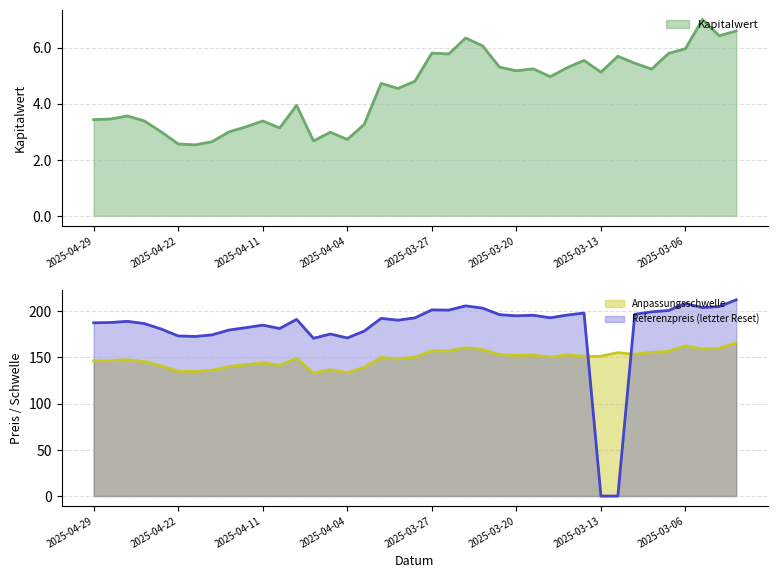

What is the difference between the maximum and minimum values in the Referenzpreis (letzter Reset) series?

212.3